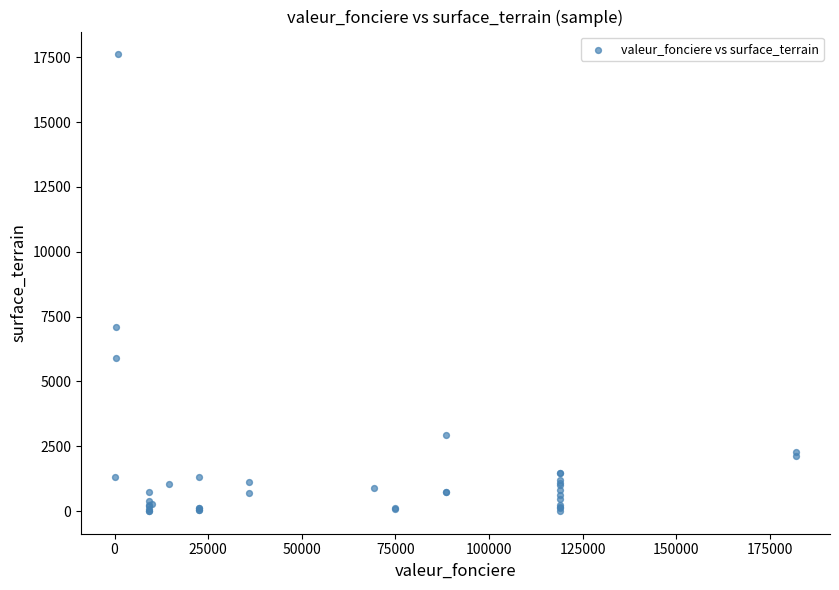

What Y value in the scatter plot is closest to 8809?

7110